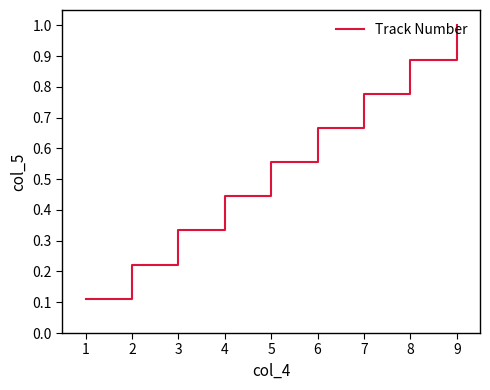

Rank the categories by value from highest to lowest.

9, 8, 7, 6, 5, 4, 3, 2, 1